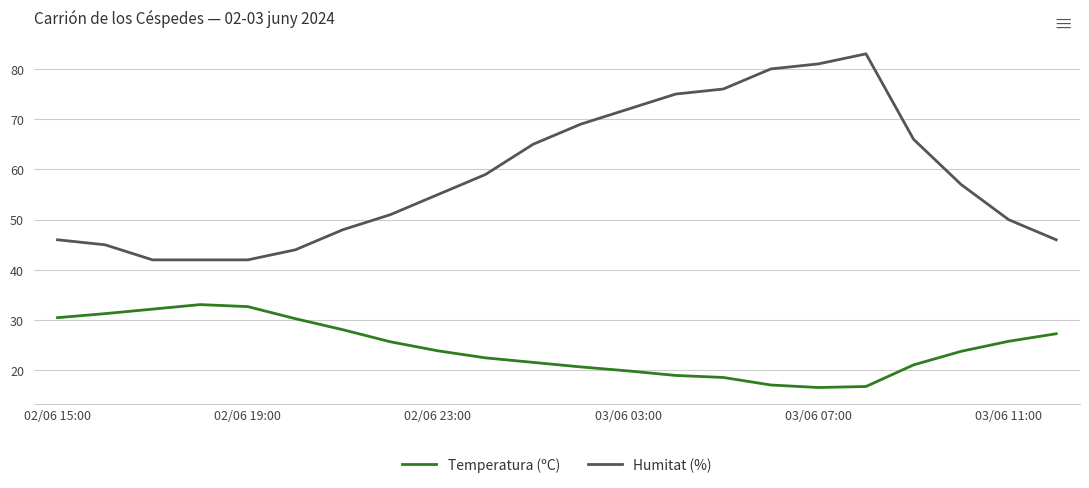

True or false: Humitat (%) and Temperatura (ºC) cross at least once.

False